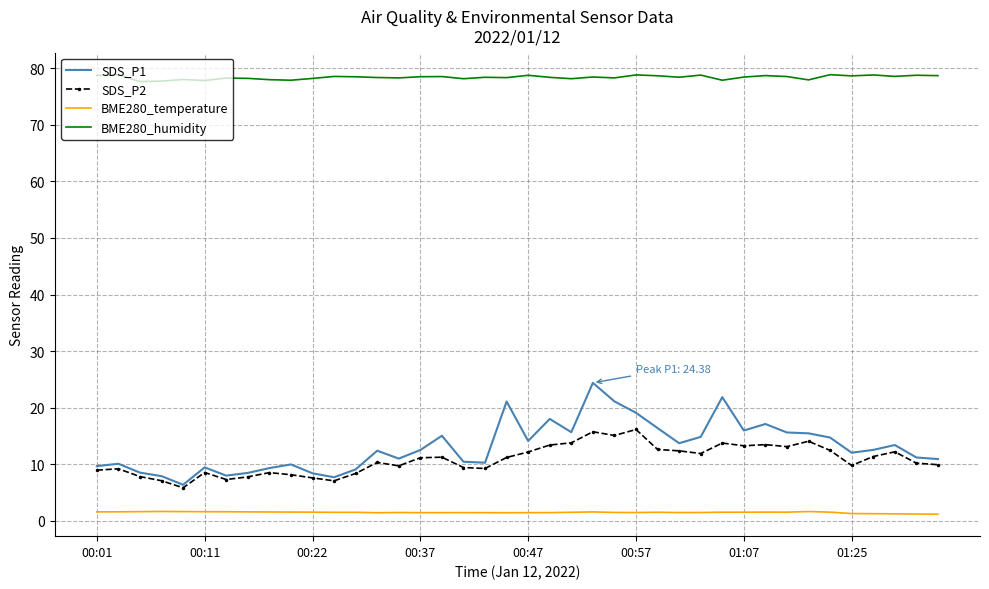

What is the maximum value shown in the chart?

78.9